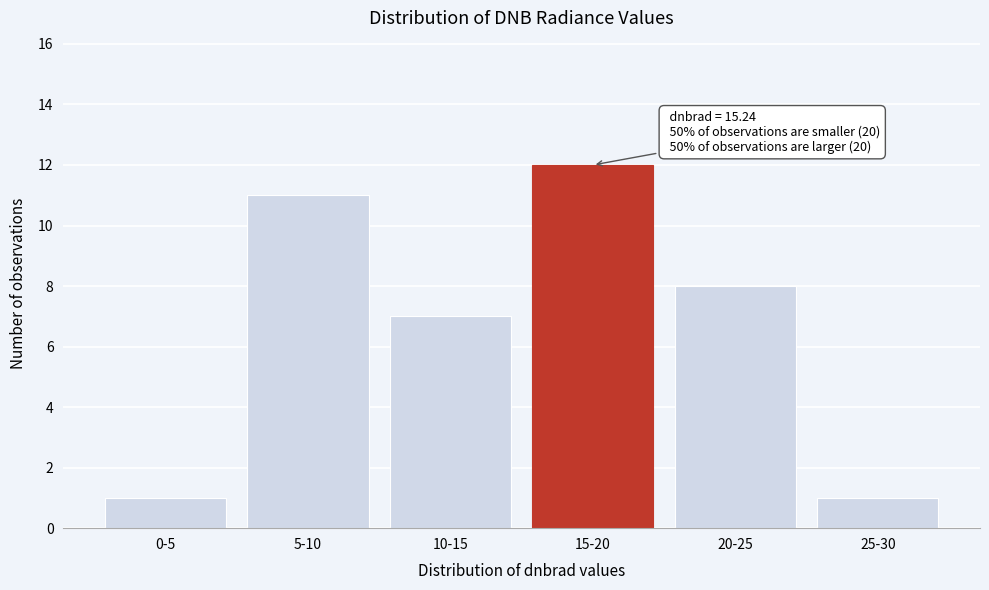

Reading left to right, what are all the values shown in this chart?

1	11	7	12	8	1